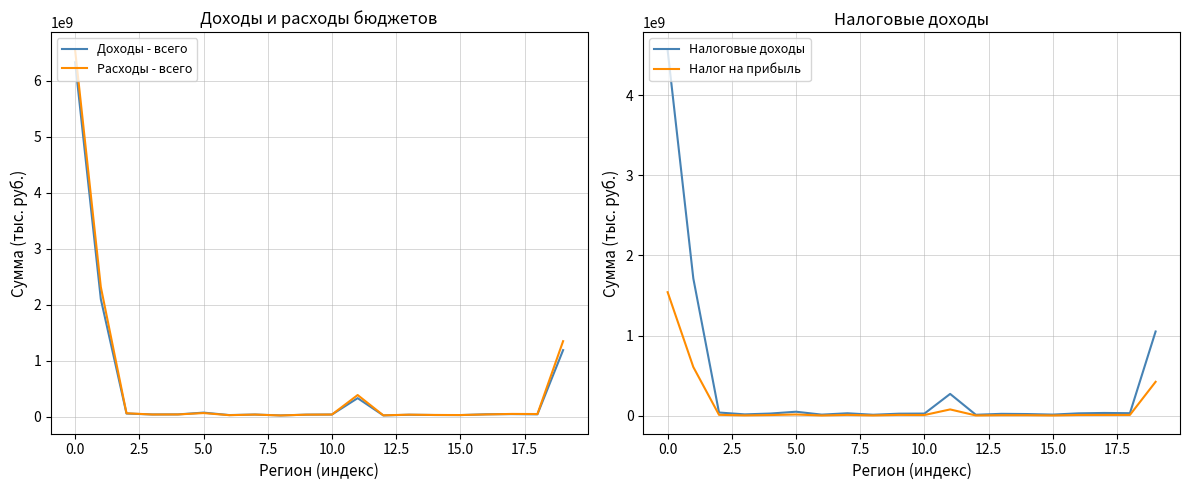

What is the lowest value of the Расходы - всего series?

19421906.7